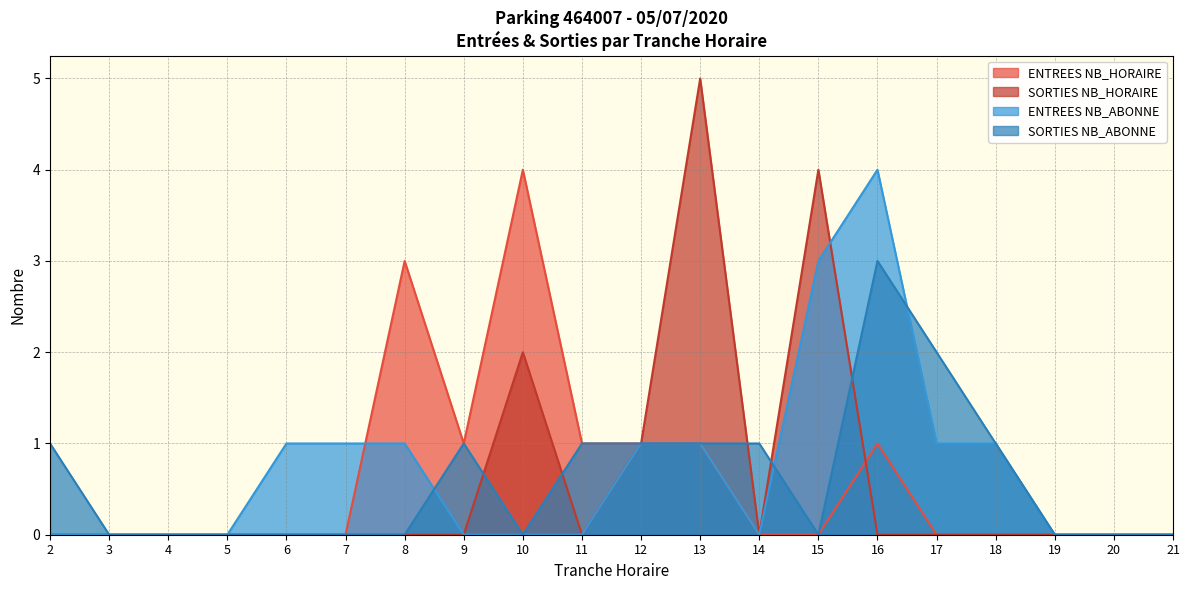

What is the difference between the SORTIES NB_HORAIRE values at 21 and 15?

4